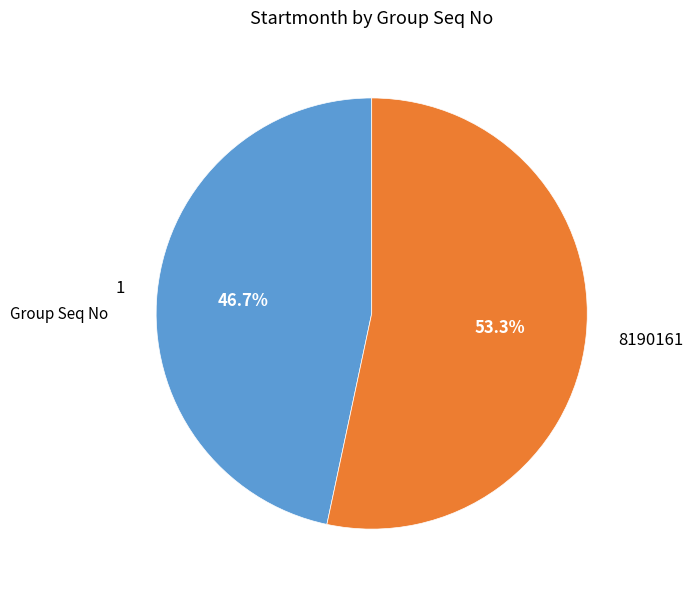

What is the ratio of the value at 1 to the value at 8190161?

0.9